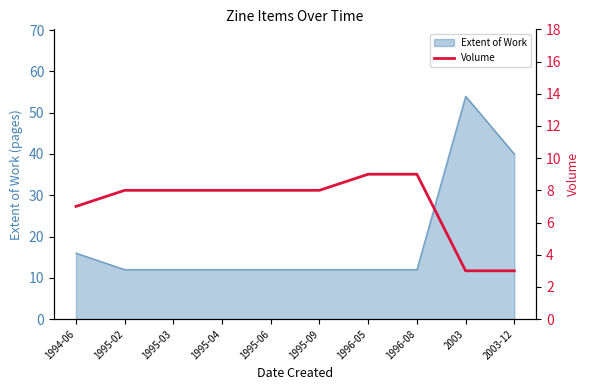

Where is the data nearest to the value 6?

1994-06